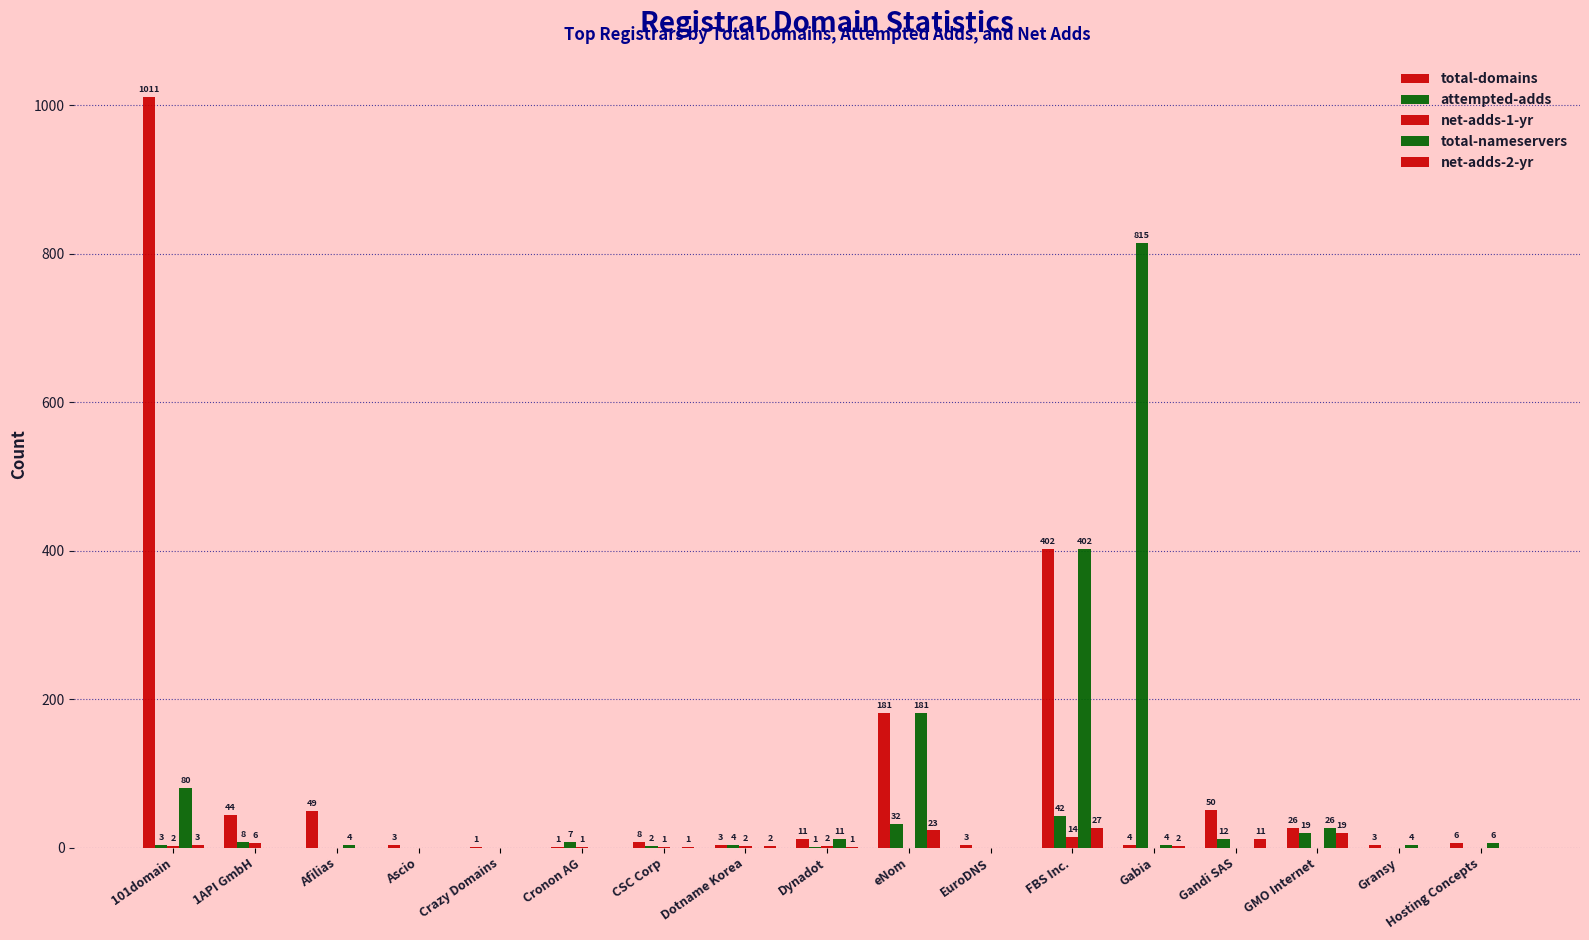

What is the value of the total-domains bar at the 6th from the left?

1